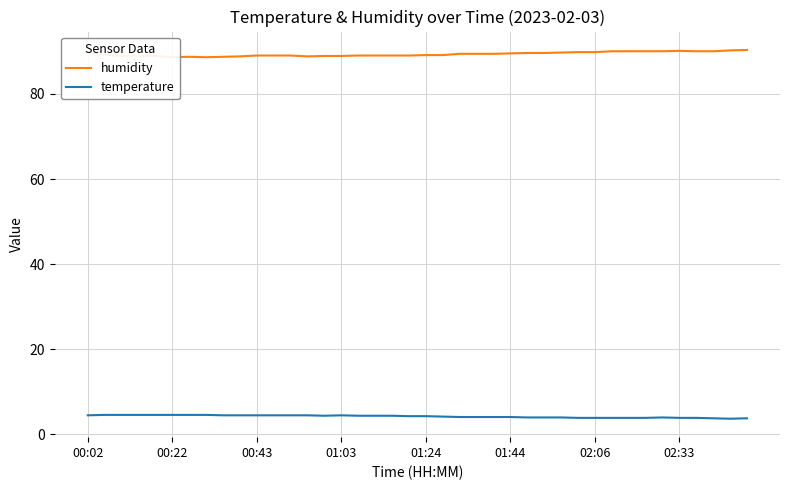

The value of humidity at 26 is 20.4. True or false?

False